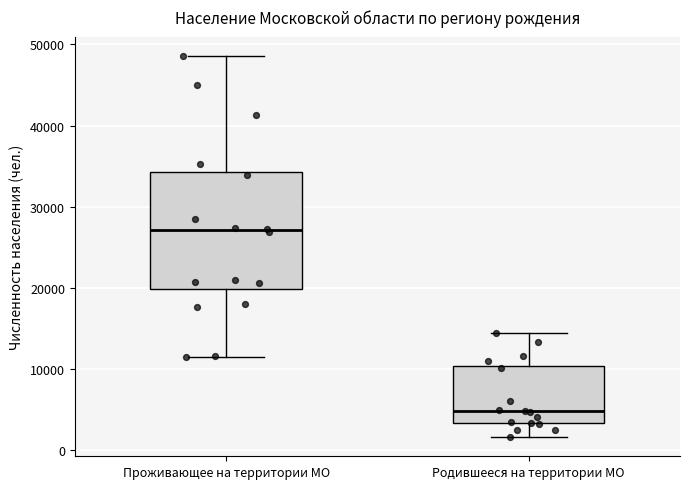

Where is the upper edge of the box for Проживающее на территории МО on the y-axis? The values are not printed on the chart, so give them approximately, as read against the axis.

34000